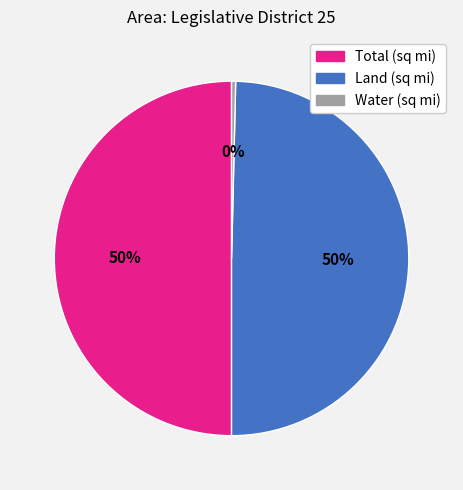

The Land (sq mi) slice represents 41% of the pie. True or false?

False